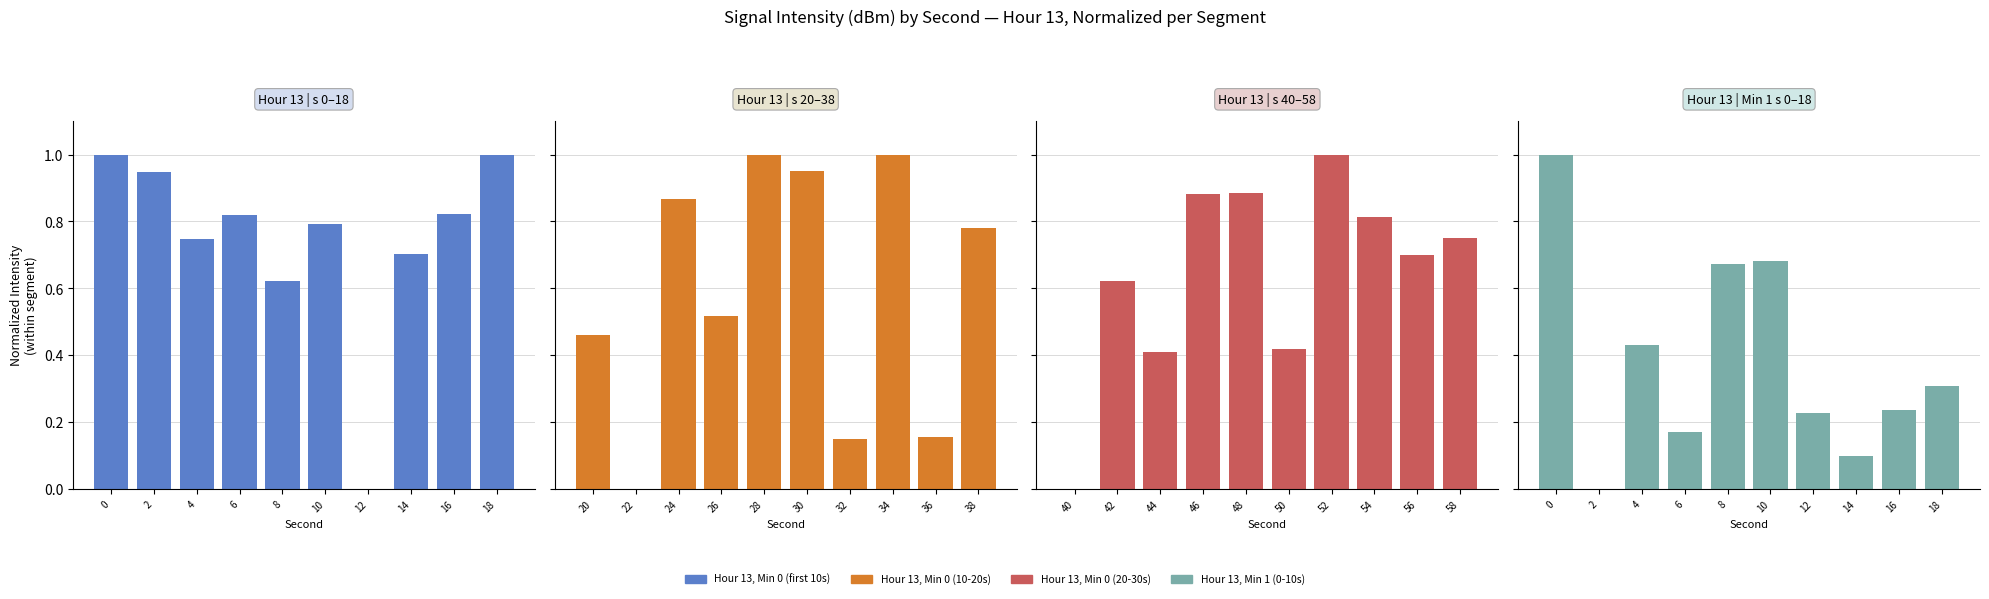

What is the maximum value shown in the chart?

1.0